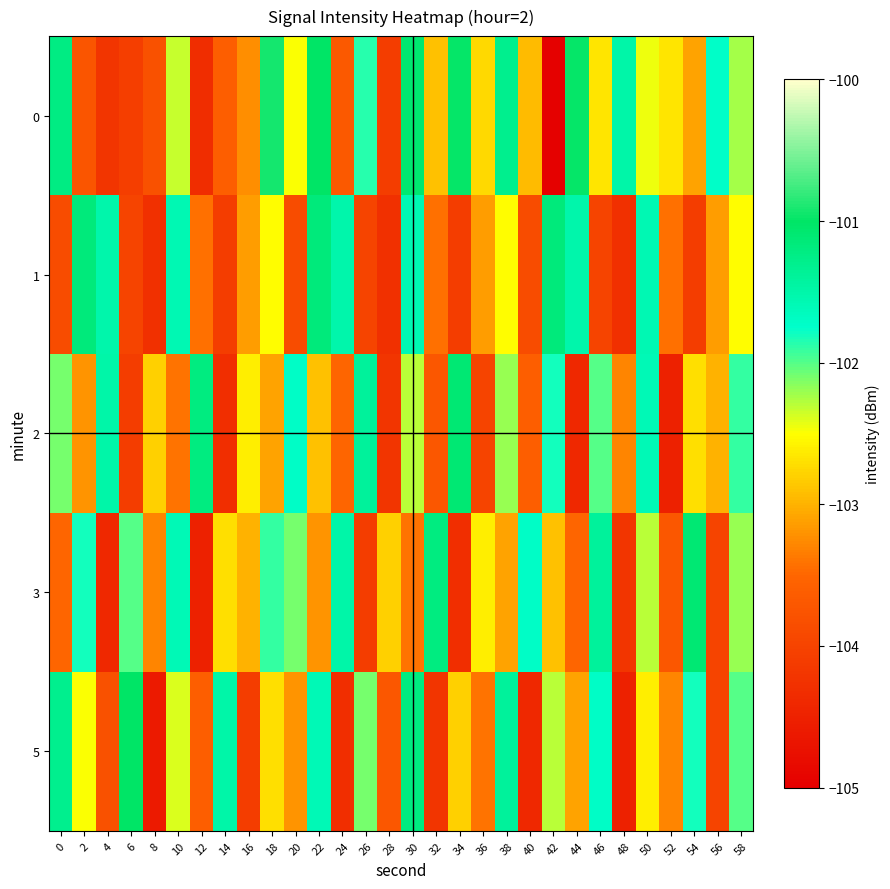

Reading left to right, what are all the values shown in this chart?

0: 0=-101.2	2=-103.7	4=-104.2	6=-104.1	8=-103.8	10=-102.3	12=-104.3	14=-103.6	16=-103.2	18=-100.9	20=-102.5	22=-101.0	24=-103.7	26=-101.9	28=-104.1	30=-101.1	32=-102.9	34=-101.0	36=-102.8	38=-101.3	40=-102.9	42=-105.0	44=-101.0	46=-102.7	48=-101.5	50=-102.5	52=-102.7	54=-103.1	56=-101.7	58=-102.2
1: 0=-103.9	2=-101.2	4=-101.5	6=-104.0	8=-104.3	10=-101.6	12=-103.4	14=-104.1	16=-103.1	18=-102.5	20=-103.9	22=-101.2	24=-101.5	26=-104.0	28=-104.3	30=-101.6	32=-103.4	34=-104.1	36=-103.1	38=-102.5	40=-103.9	42=-101.2	44=-101.5	46=-104.0	48=-104.3	50=-101.6	52=-103.4	54=-104.1	56=-103.1	58=-102.5
2: 0=-102.1	2=-103.2	4=-101.5	6=-104.1	8=-102.8	10=-103.4	12=-101.2	14=-104.3	16=-102.6	18=-103.1	20=-101.7	22=-102.9	24=-103.5	26=-101.4	28=-104.2	30=-102.3	32=-103.7	34=-101.1	36=-104.0	38=-102.2	40=-103.6	42=-101.8	44=-104.4	46=-102.0	48=-103.3	50=-101.6	52=-104.5	54=-102.7	56=-103.0	58=-101.9
3: 0=-103.5	2=-101.8	4=-104.4	6=-102.0	8=-103.3	10=-101.6	12=-104.5	14=-102.7	16=-103.0	18=-101.9	20=-102.1	22=-103.2	24=-101.5	26=-104.1	28=-102.8	30=-103.4	32=-101.2	34=-104.3	36=-102.6	38=-103.1	40=-101.7	42=-102.9	44=-103.5	46=-101.4	48=-104.2	50=-102.3	52=-103.7	54=-101.1	56=-104.0	58=-102.2
5: 0=-101.3	2=-102.5	4=-103.8	6=-101.0	8=-104.6	10=-102.4	12=-103.6	14=-101.5	16=-104.1	18=-102.7	20=-103.2	22=-101.6	24=-104.3	26=-102.1	28=-103.7	30=-101.2	32=-104.2	34=-102.8	36=-103.4	38=-101.4	40=-104.4	42=-102.3	44=-103.1	46=-101.7	48=-104.5	50=-102.6	52=-103.3	54=-101.8	56=-104.0	58=-102.0